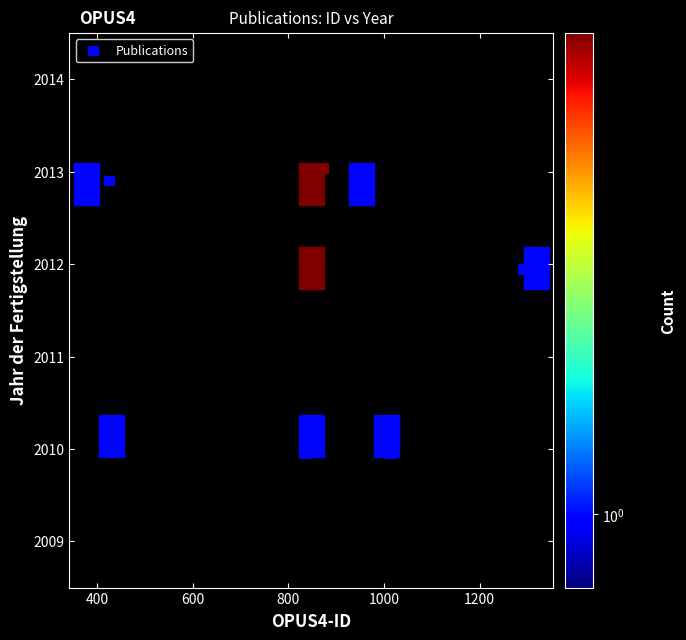

What is the average X value?

836.5